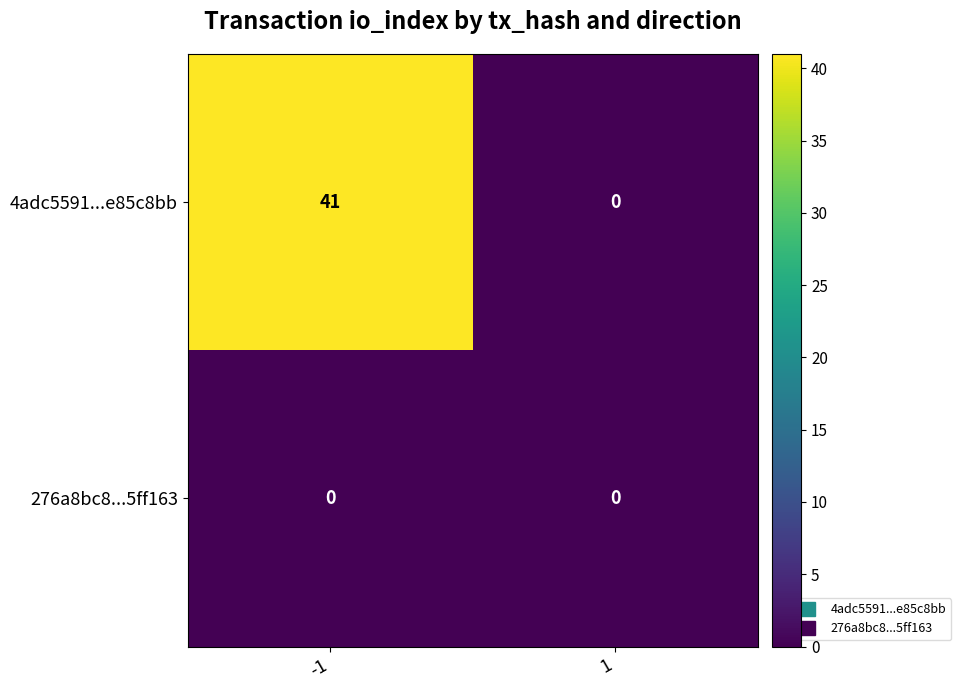

What is the sum of all 4adc5591...e85c8bb values?

41